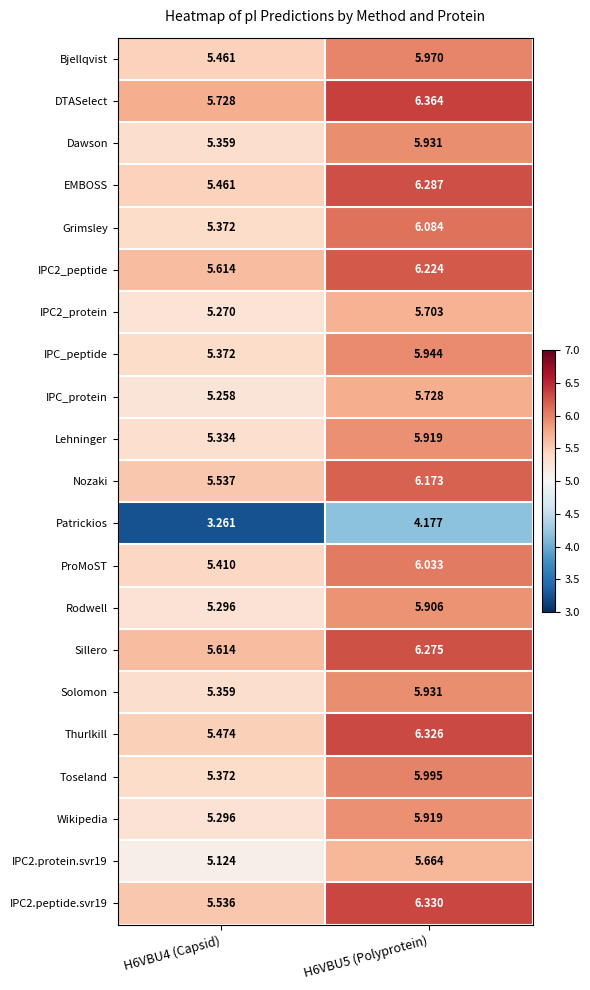

Is the value of Lehninger at H6VBU5 (Polyprotein) greater than the value of IPC_protein at H6VBU5 (Polyprotein)?

Yes